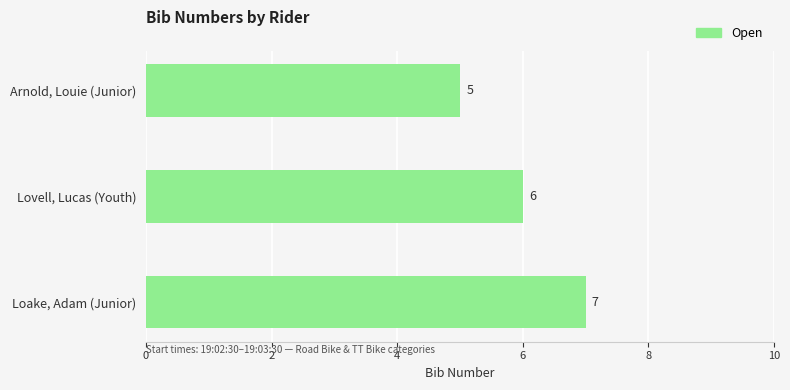

Reading bottom to top, transcribe all the data shown in this chart.

Loake, Adam (Junior)=7	Lovell, Lucas (Youth)=6	Arnold, Louie (Junior)=5